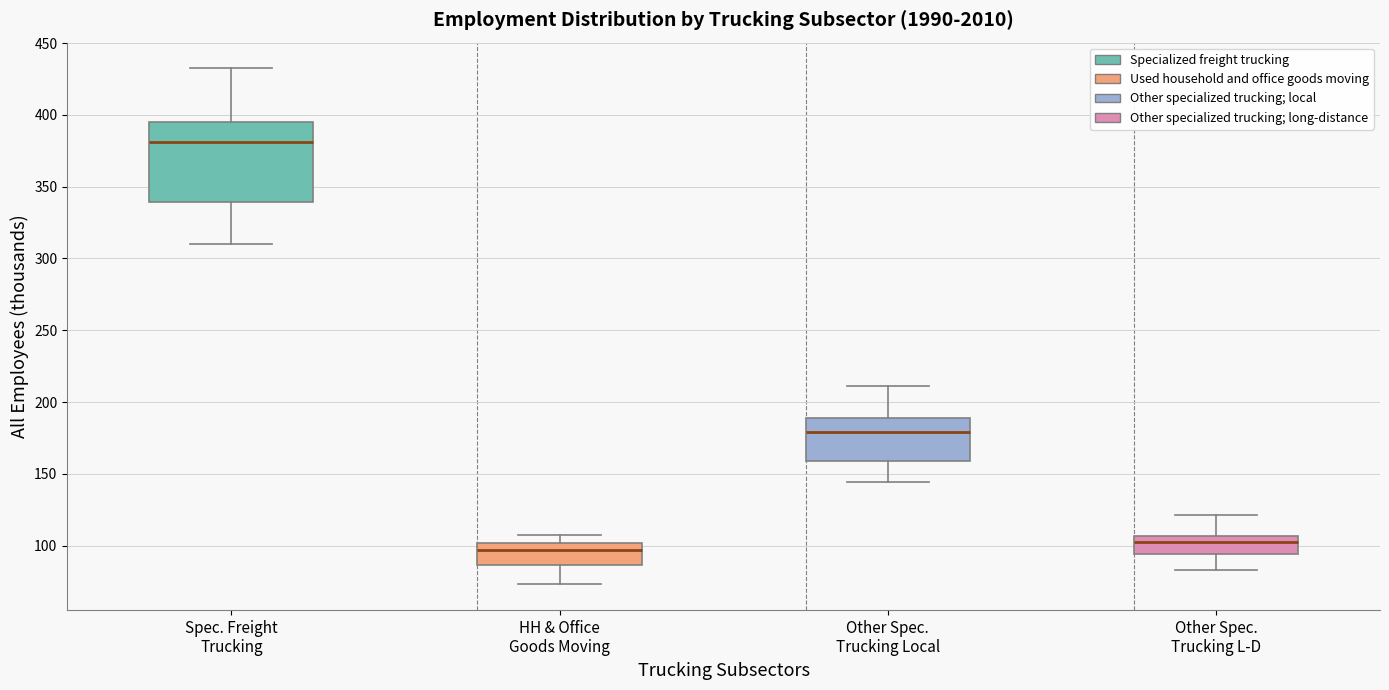

Which box has the lowest median line?

HH & Office Goods Moving